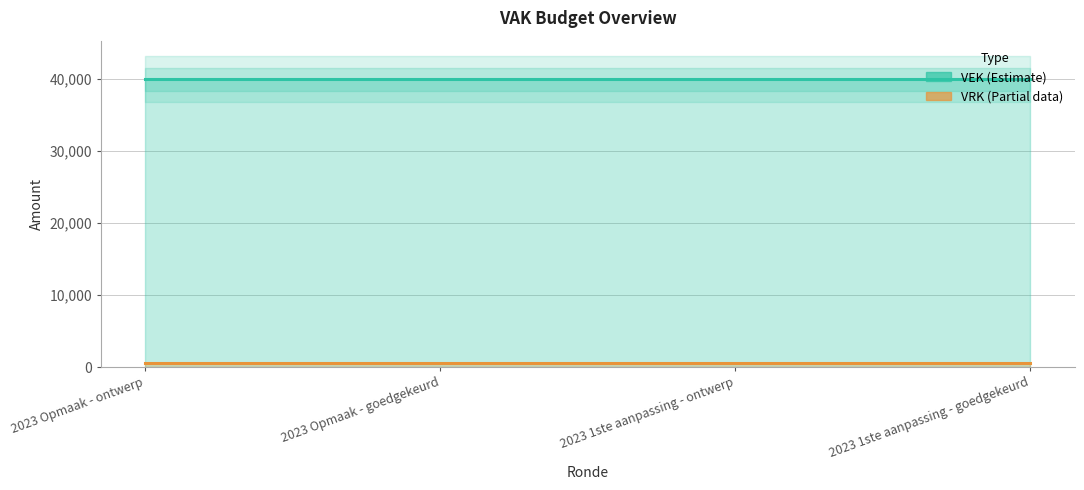

Reading left to right, extract all data points from this chart.

VEK: 2023 Opmaak - ontwerp=40000	2023 Opmaak - goedgekeurd=40000	2023 1ste aanpassing - ontwerp=40000	2023 1ste aanpassing - goedgekeurd=40000
VRK: 2023 Opmaak - ontwerp=0	2023 Opmaak - goedgekeurd=0	2023 1ste aanpassing - ontwerp=0	2023 1ste aanpassing - goedgekeurd=0